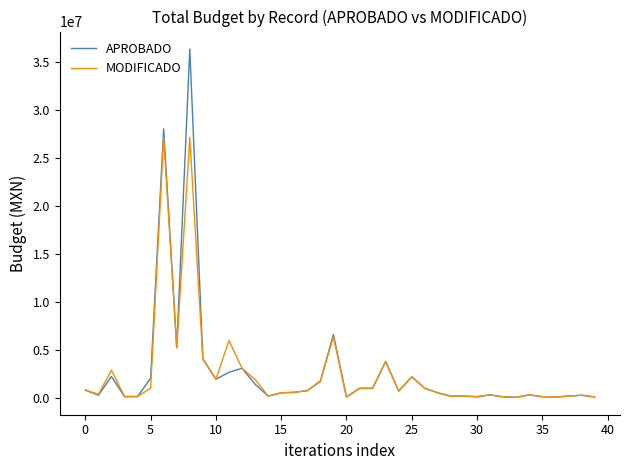

List the series in order of their peak value, highest first.

APROBADO, MODIFICADO